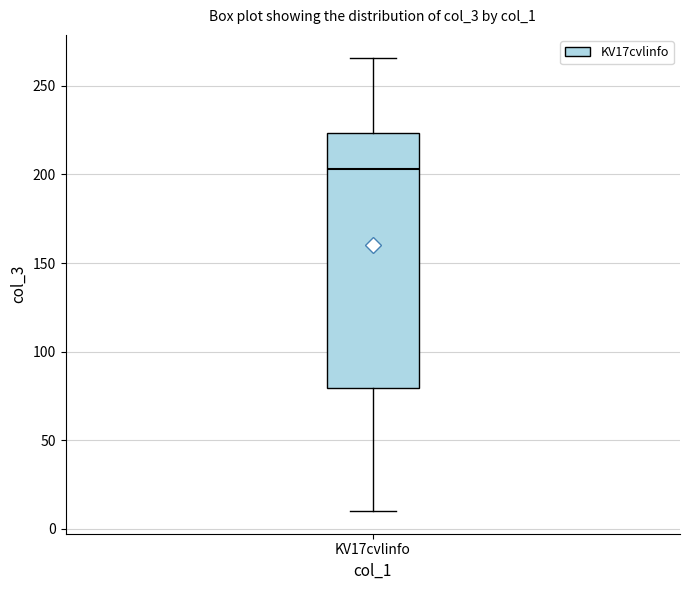

Read this box plot against the y-axis: the position of the median line, the range covered by the box, and the ends of both whiskers. The values are not printed on the chart, so give them approximately, as read against the axis.

median 205, box 80 to 225, whiskers 10 to 265